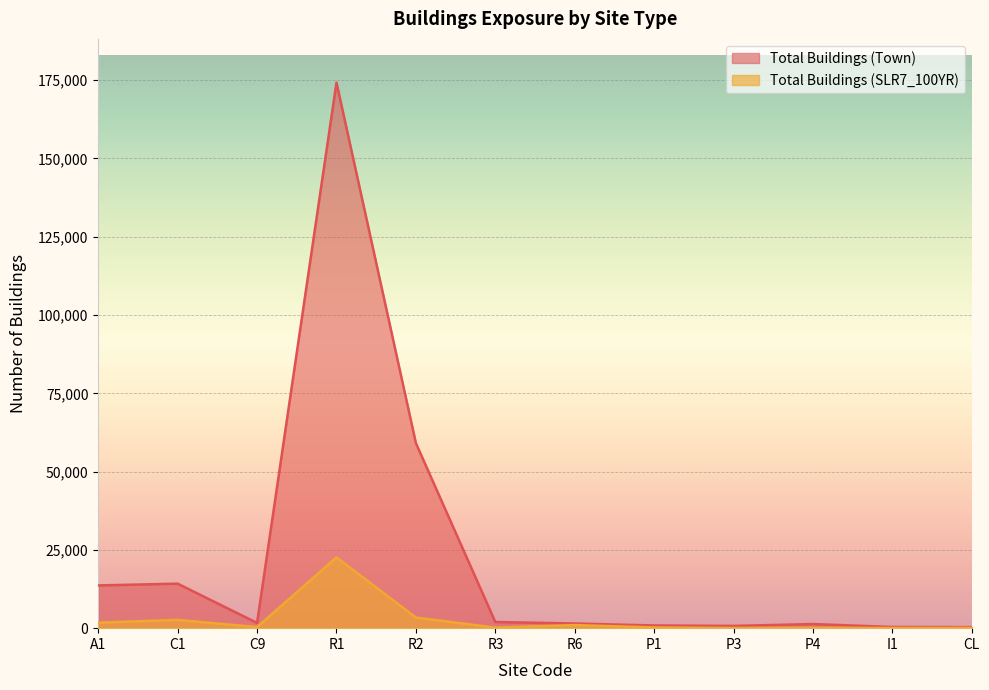

List the series in order of their overall mean, highest first.

Total Buildings (Town), Total Buildings (SLR7_100YR)